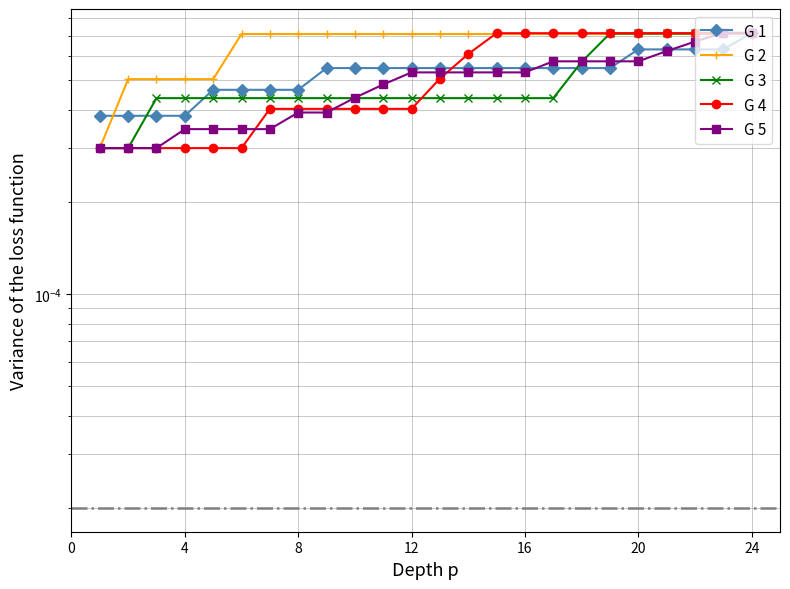

Rank the series by their maximum value, from highest to lowest.

G 5, G 1, G 4, G 3, G 2